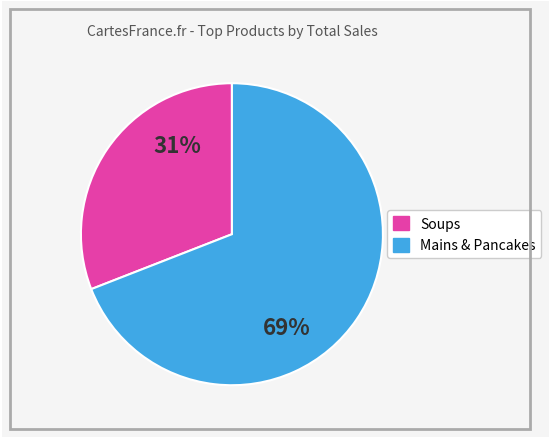

To the nearest percent, what is the difference between the largest and smallest slice percentages?

38%